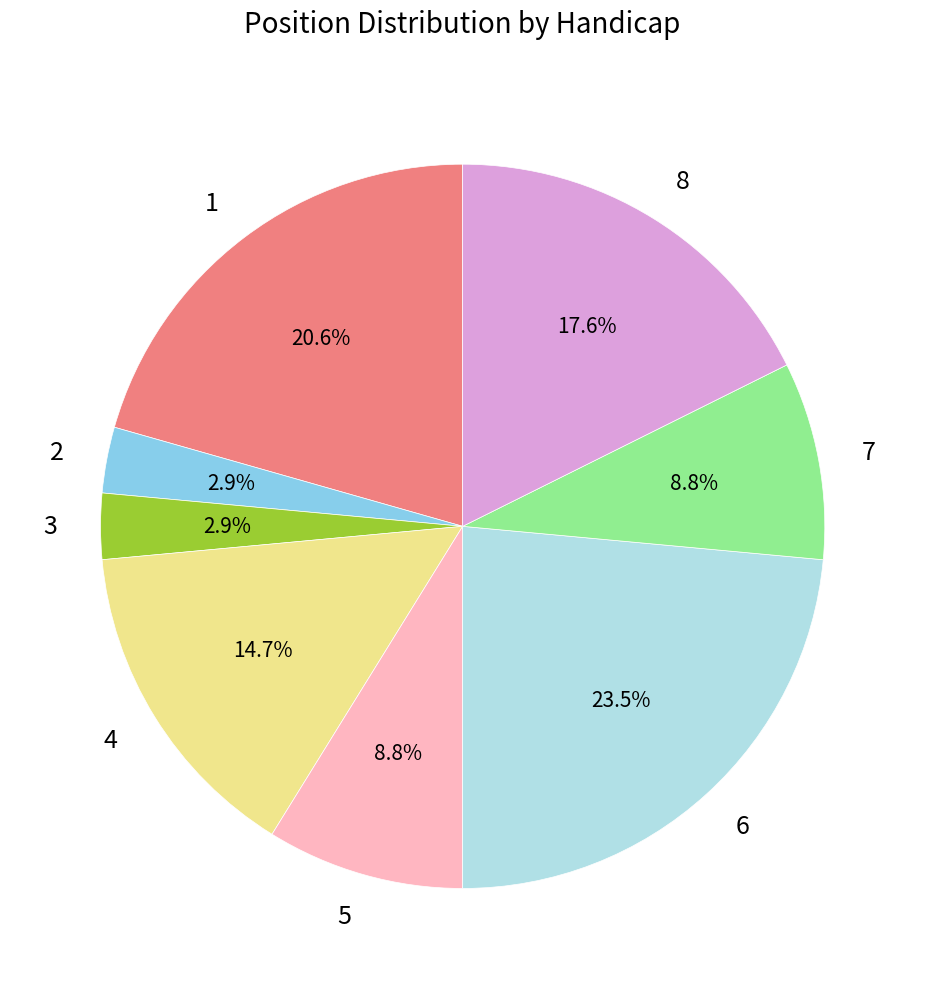

What portion of the pie excludes 2?

97.1%